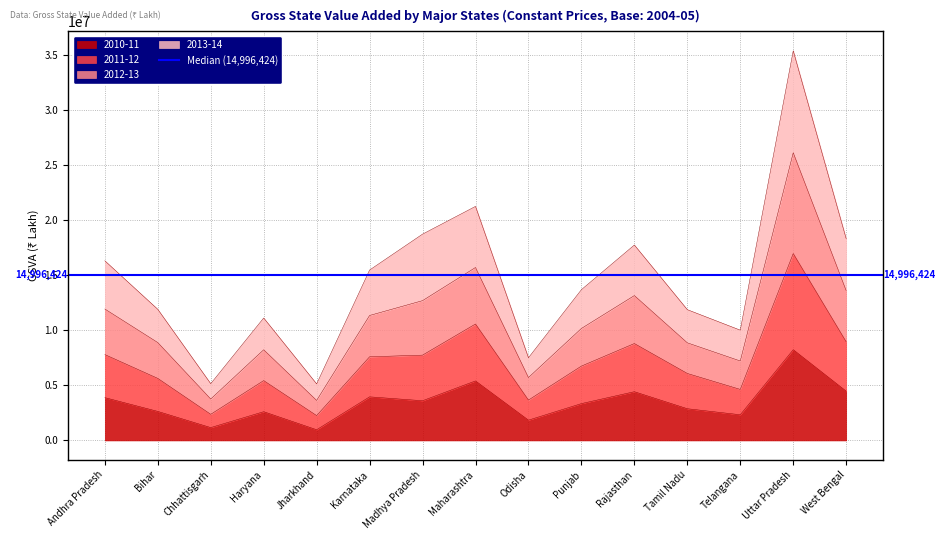

What is the sum of all 2010-11 values?

51761159